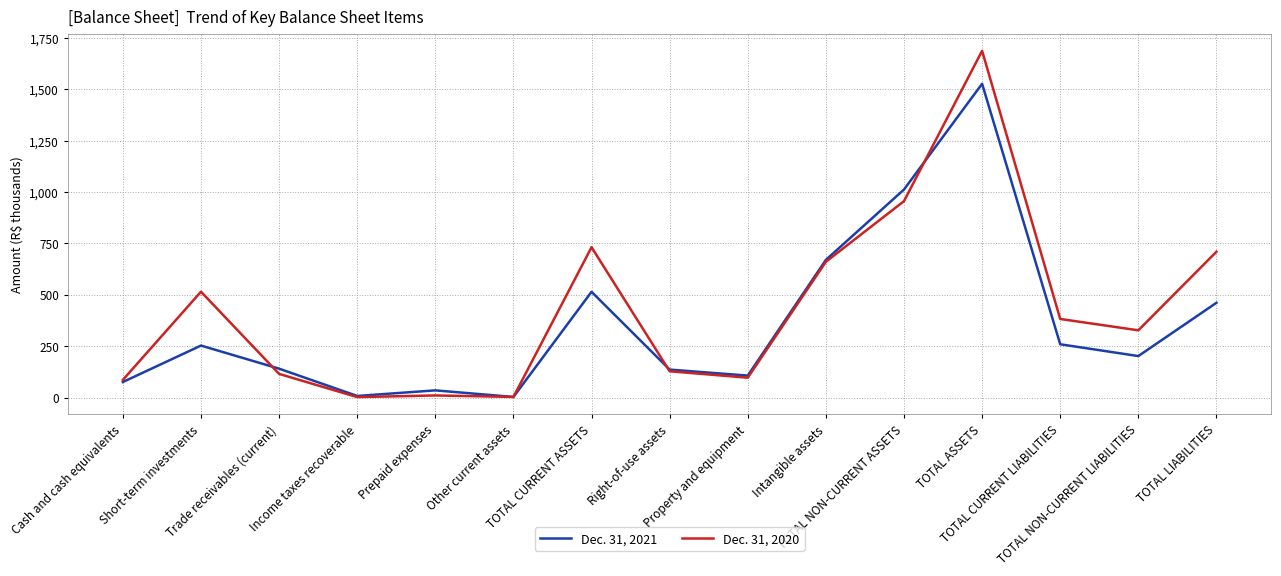

What is the difference between the highest and lowest values at TOTAL LIABILITIES?

248598